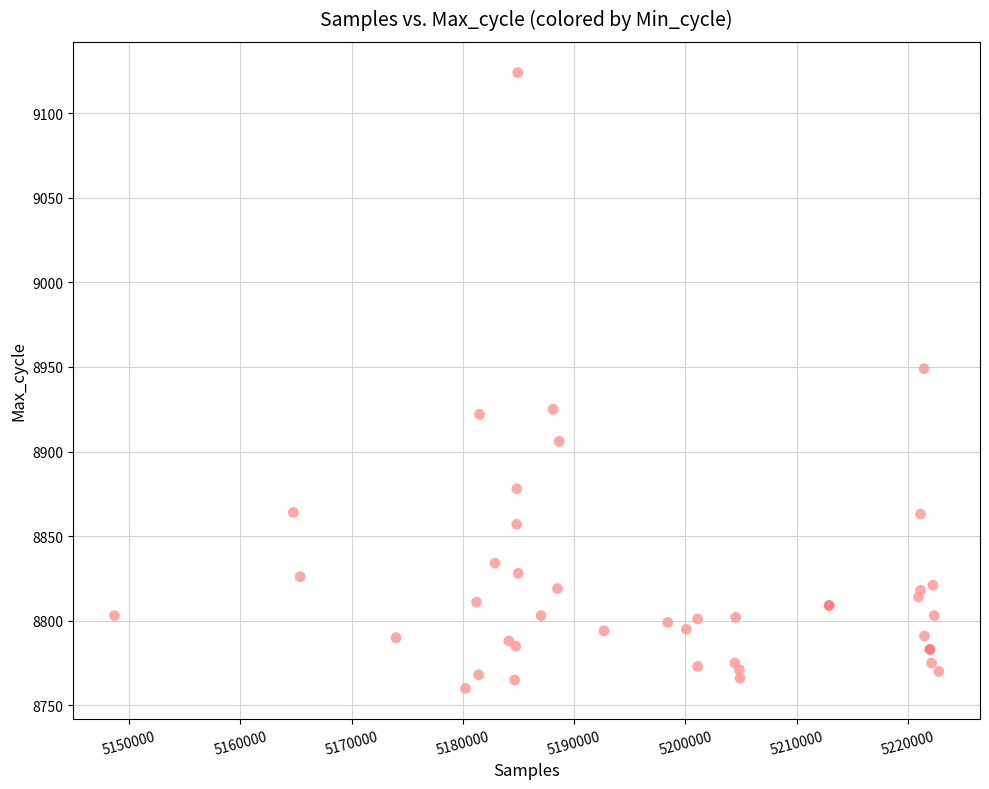

What Y value in the scatter plot is closest to 8942?

8949